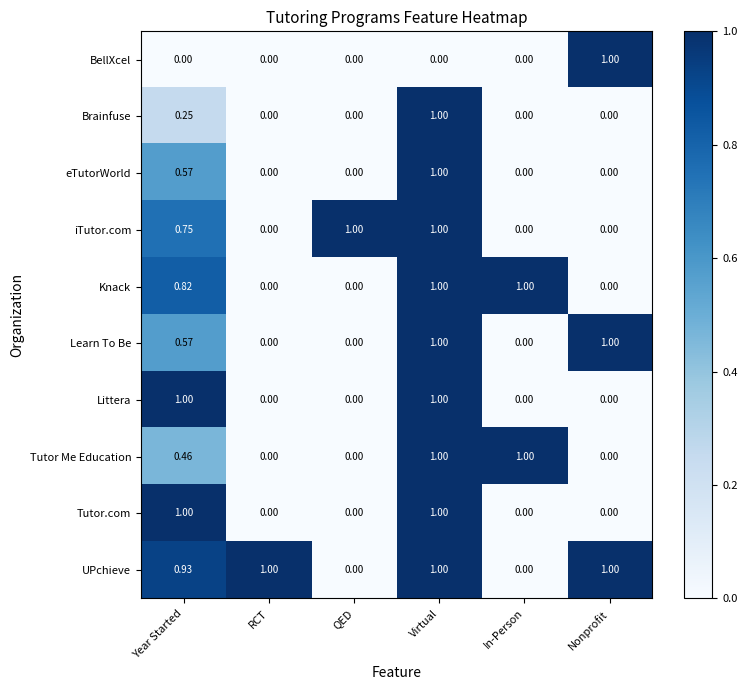

Is the value of Tutor.com at Nonprofit greater than the value of Knack at Virtual?

No